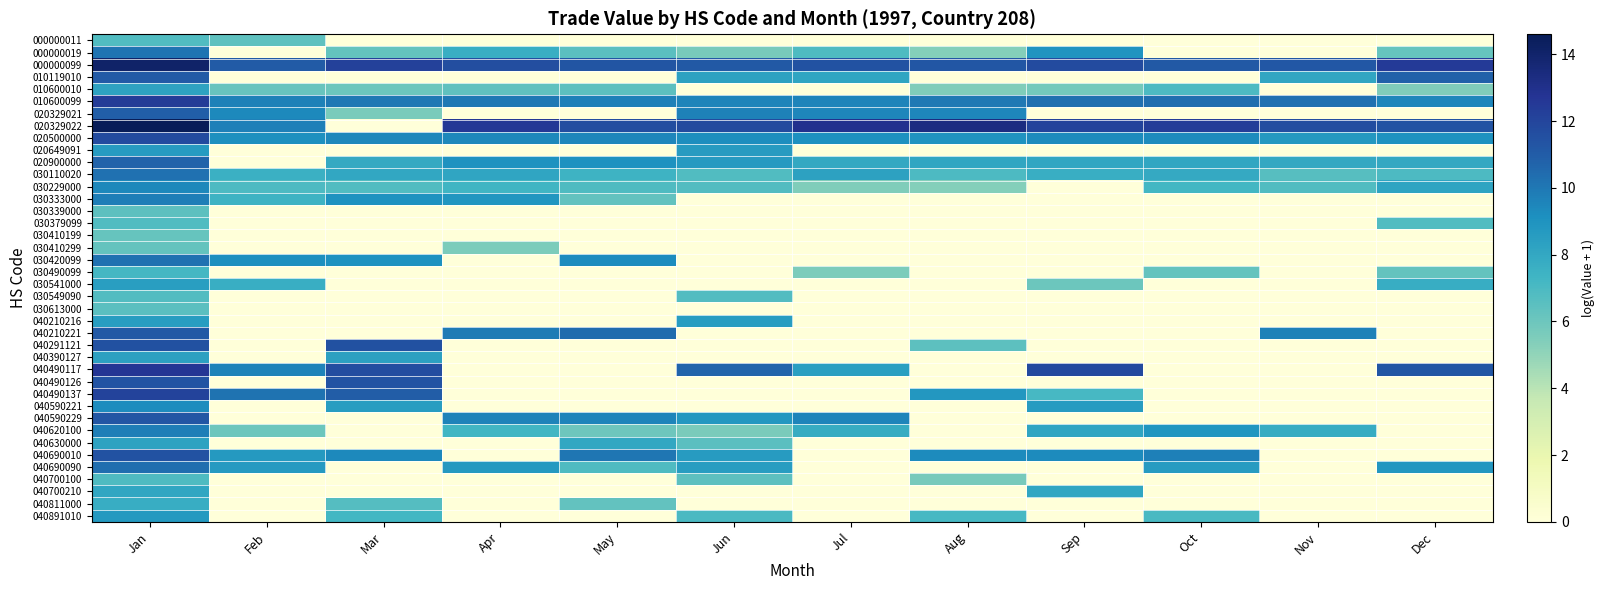

Which has a higher value, Feb or Aug?

Feb